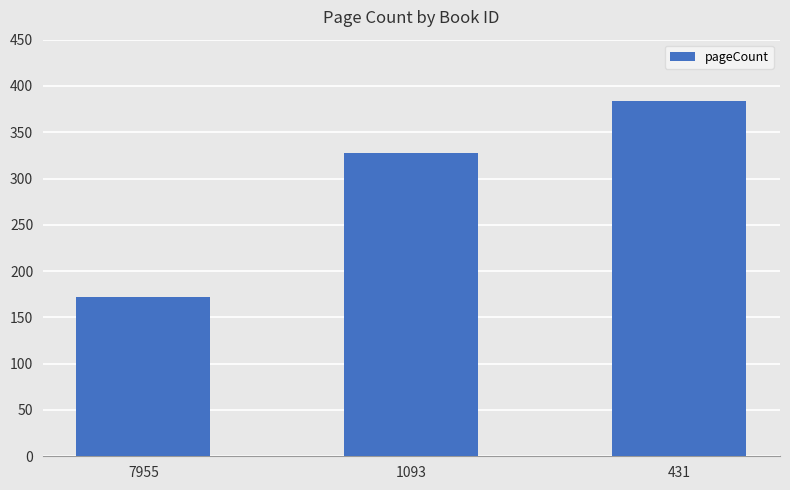

What is the change in value from 1093 to 431?

+56